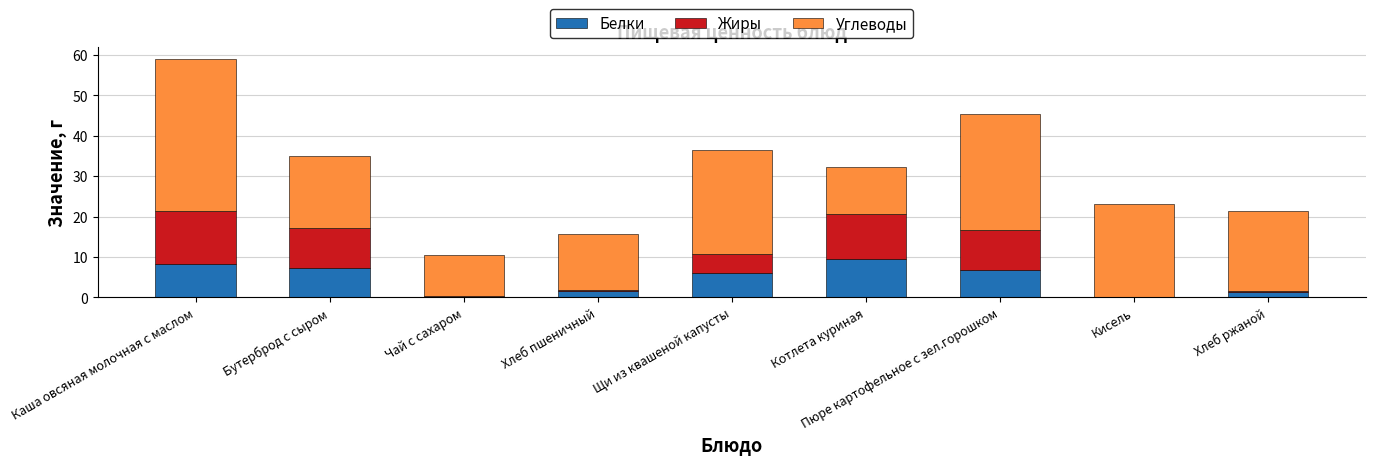

True or false: Белки has a value of 11.6 at Пюре картофельное с зел.горошком.

False